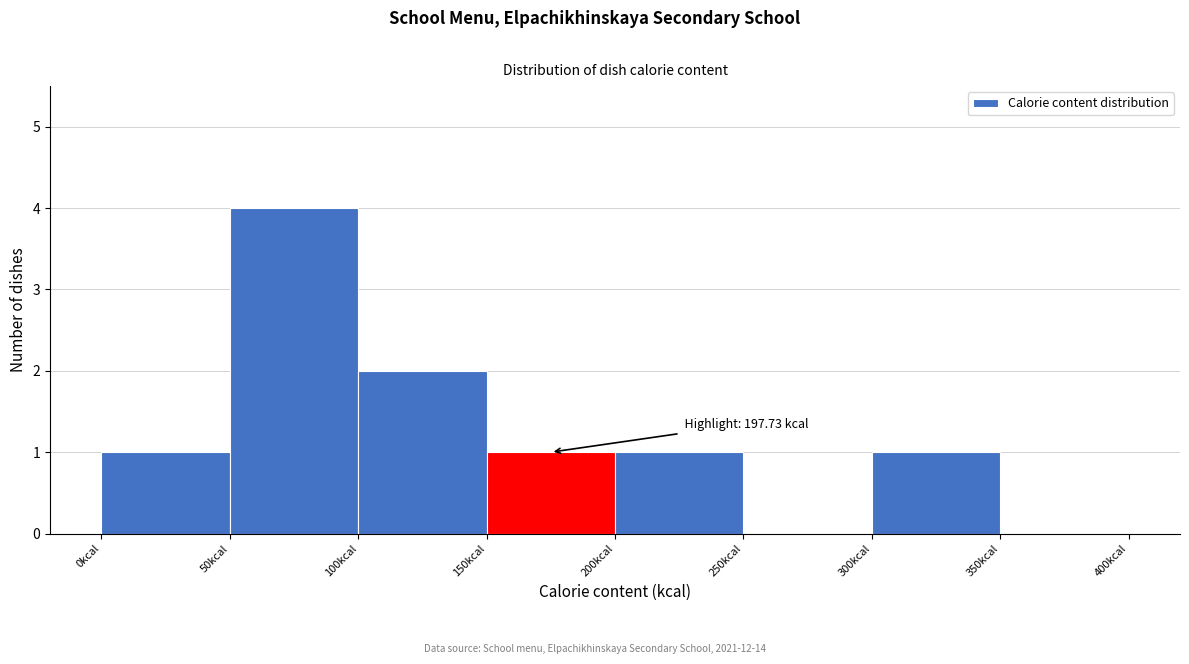

Which range on the x-axis has the tallest bar?

50 to 100